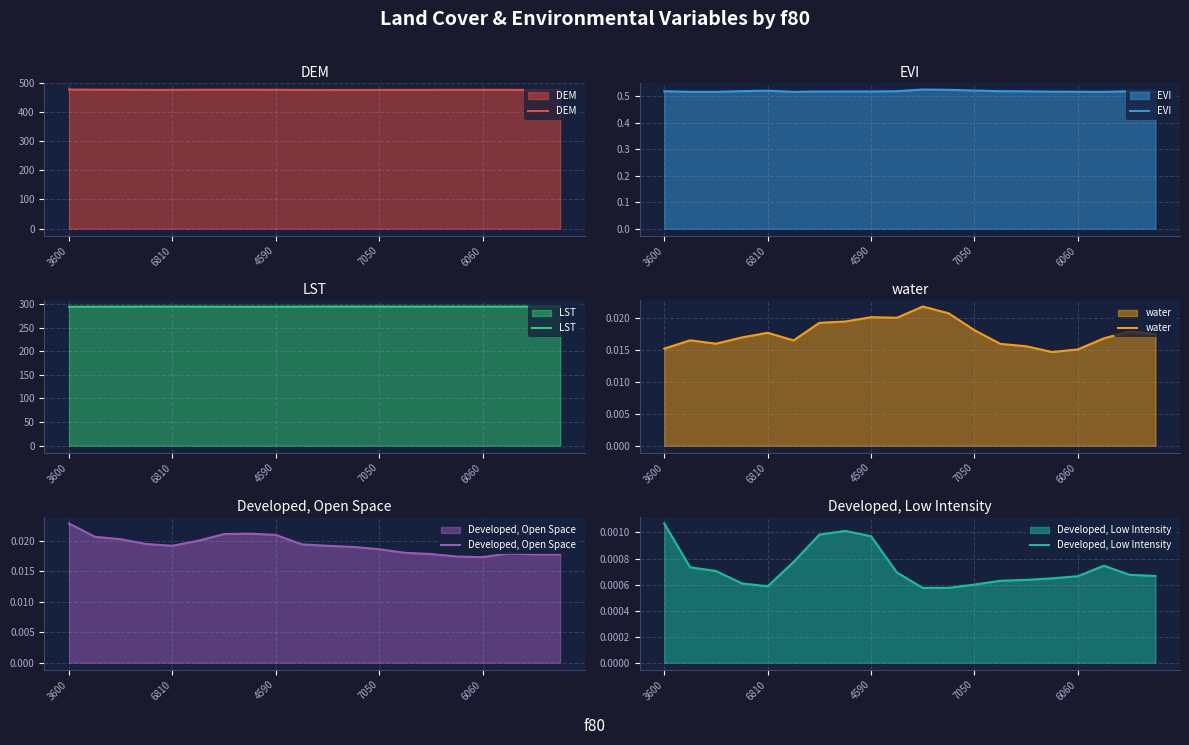

List the series in order of their peak value, lowest first.

Developed, Low Intensity, water, Developed, Open Space, EVI, LST, DEM